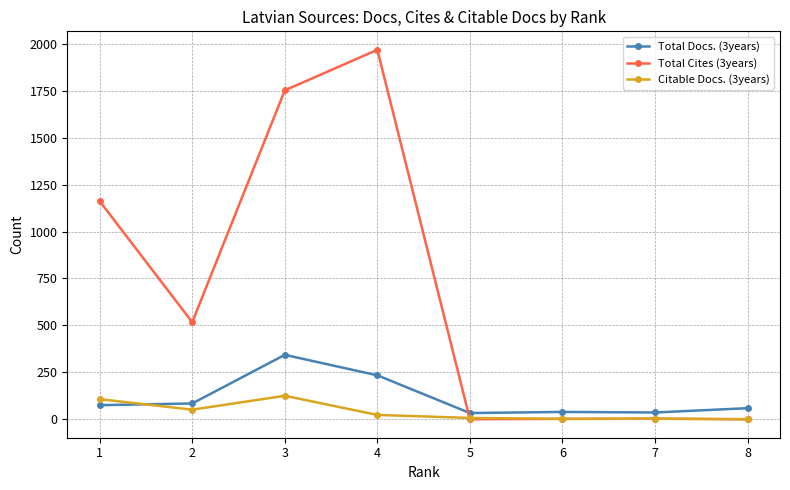

At which label is Total Cites (3years) closest to 984?

1